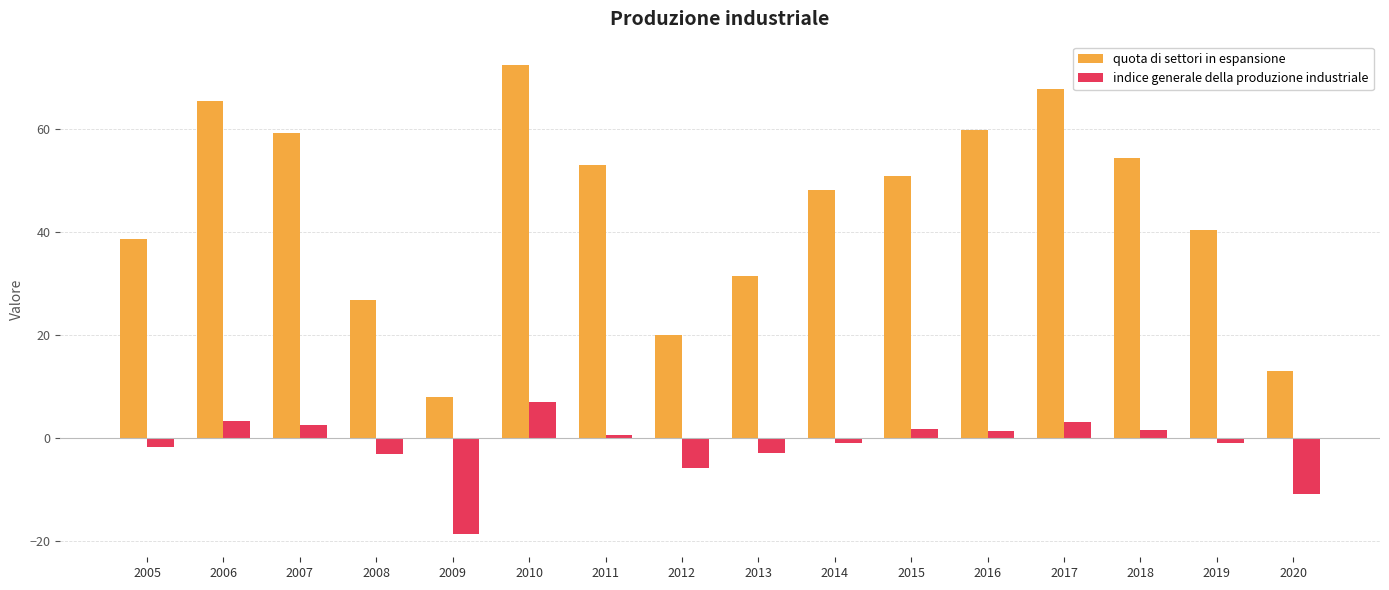

What is the difference between the indice generale della produzione industriale values at 2010 and 2014?

8.0